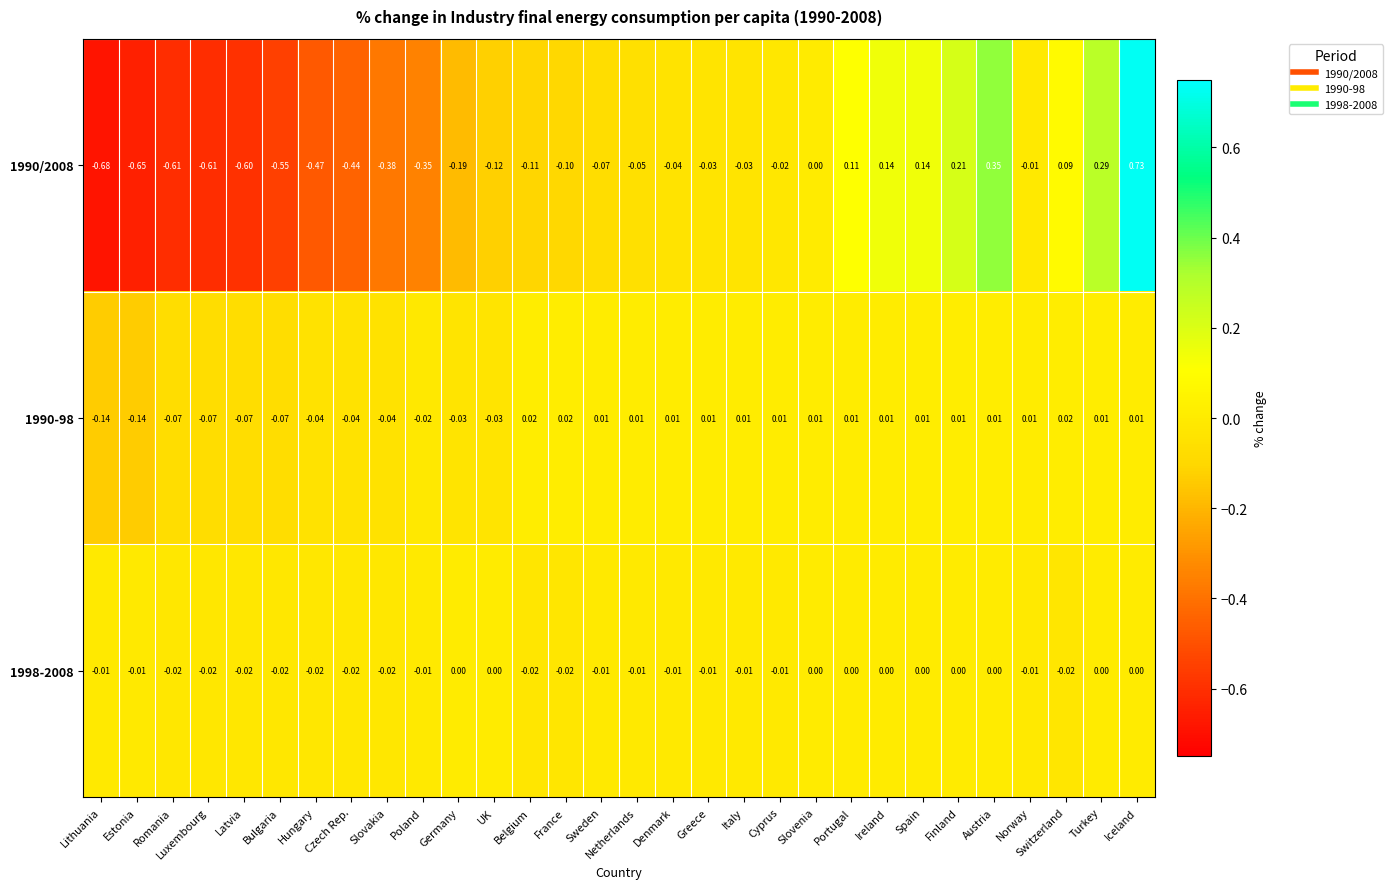

List the series in order of their peak value, lowest first.

1998-2008, 1990-98, 1990/2008